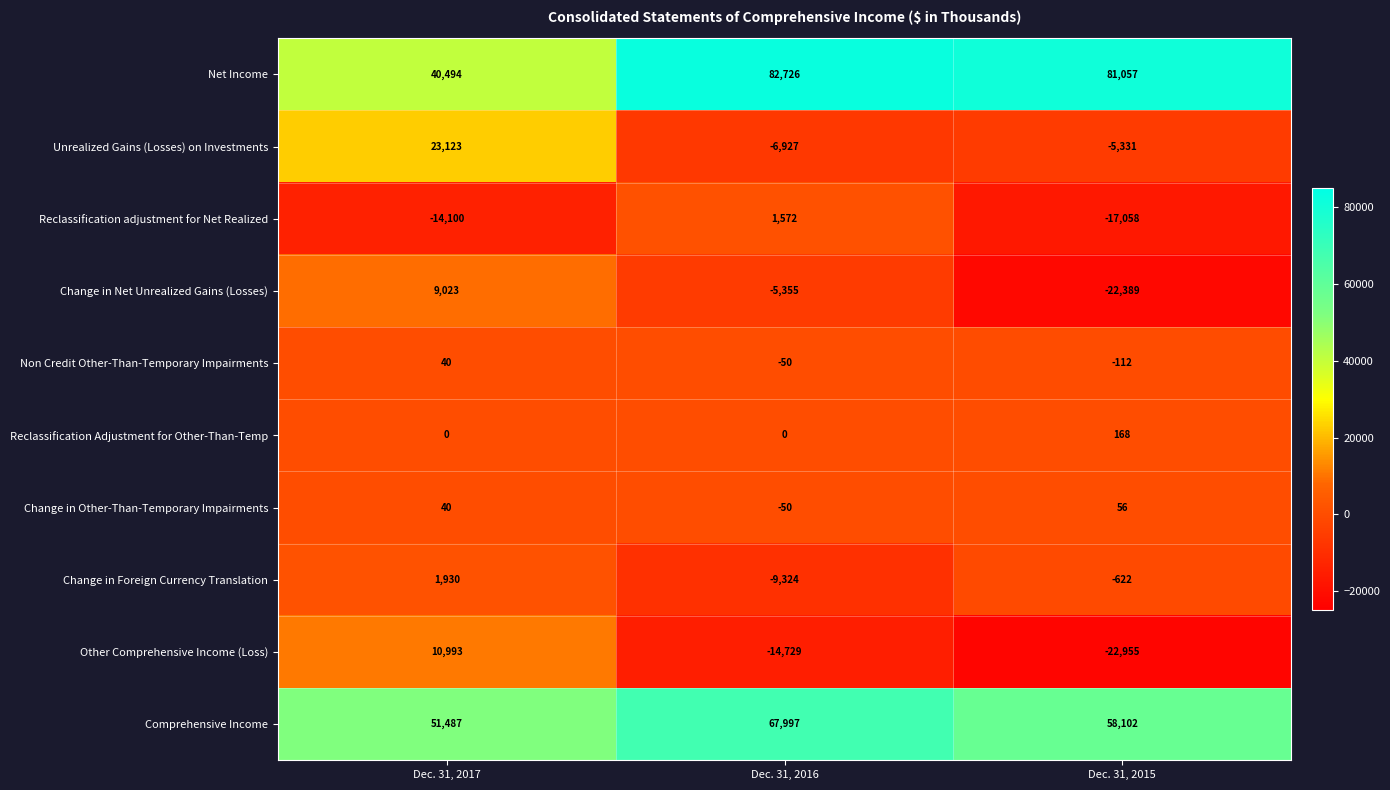

The value of Change in Foreign Currency Translation at Dec. 31, 2016 is -13730. True or false?

False